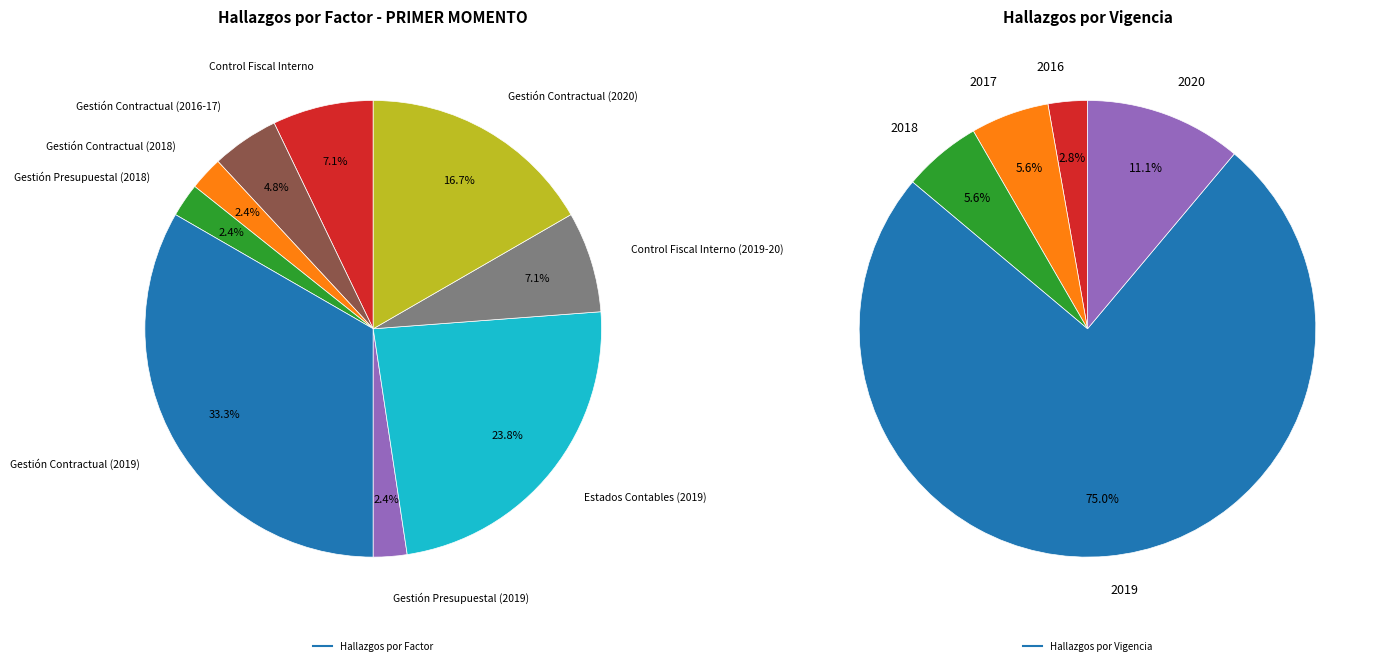

True or false: Gestión Presupuestal (2019) accounts for 10% of the total.

False